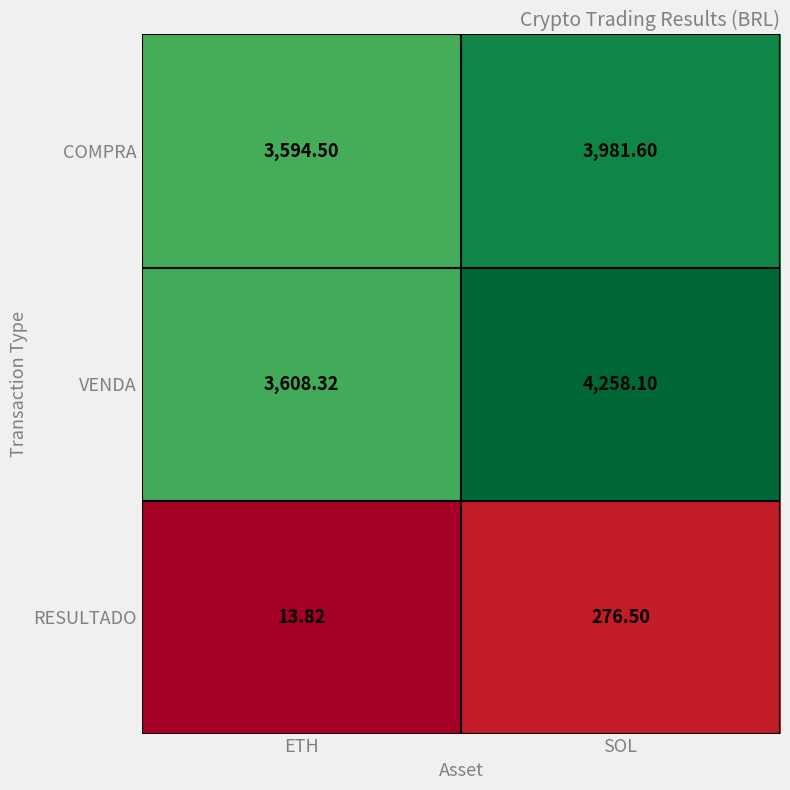

At which category is the sum across all series the highest?

SOL